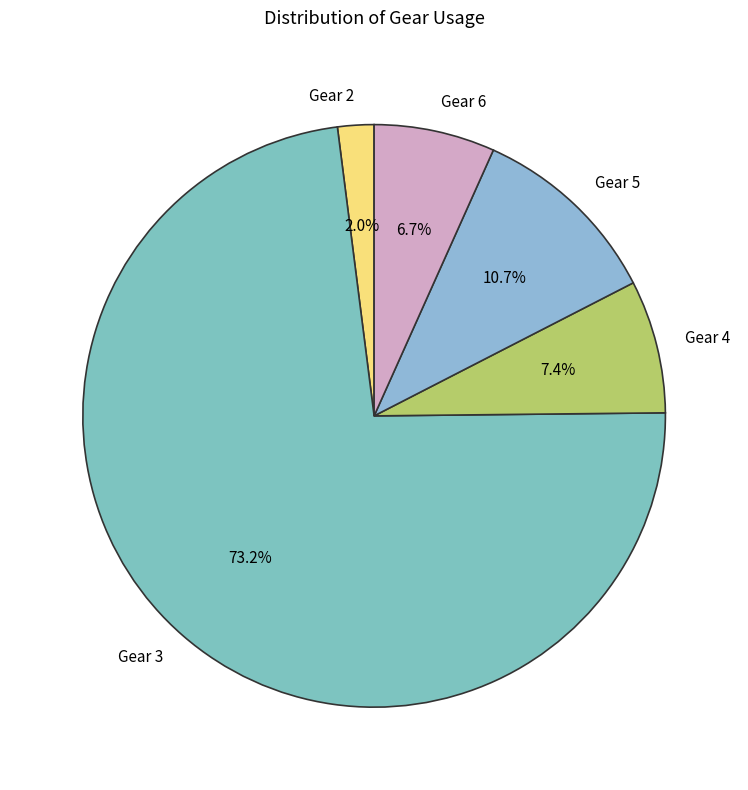

Which category has the biggest portion of the pie?

Gear 3